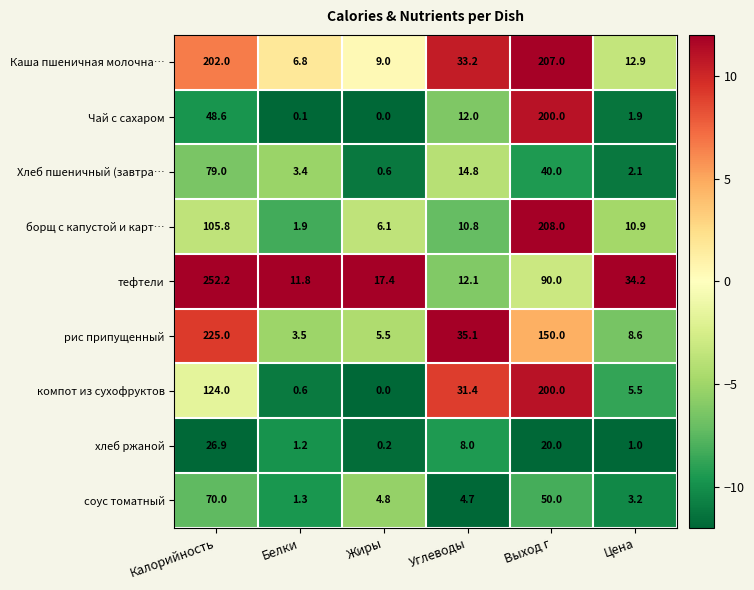

Where is тефтели nearest to the value 132?

Выход г